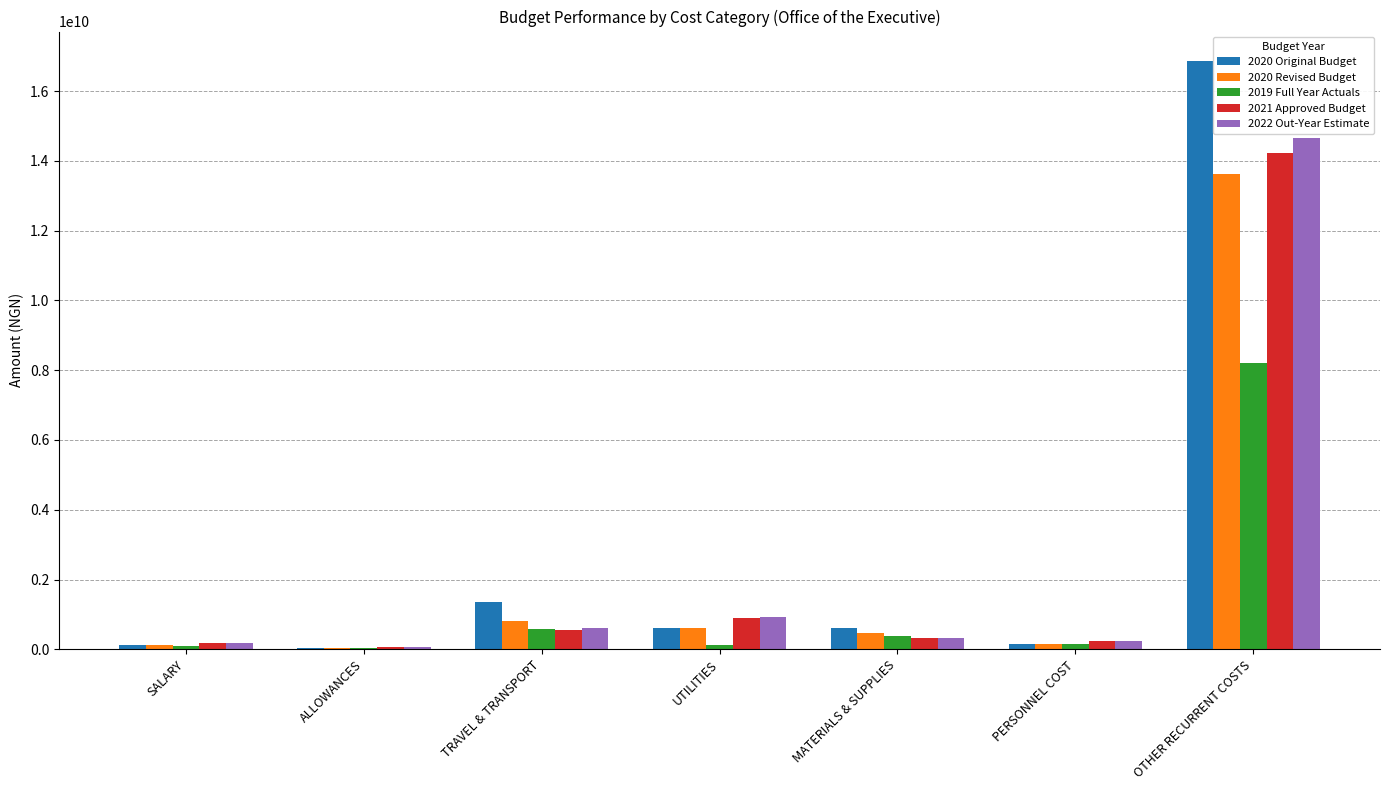

Are the bars horizontal?

No